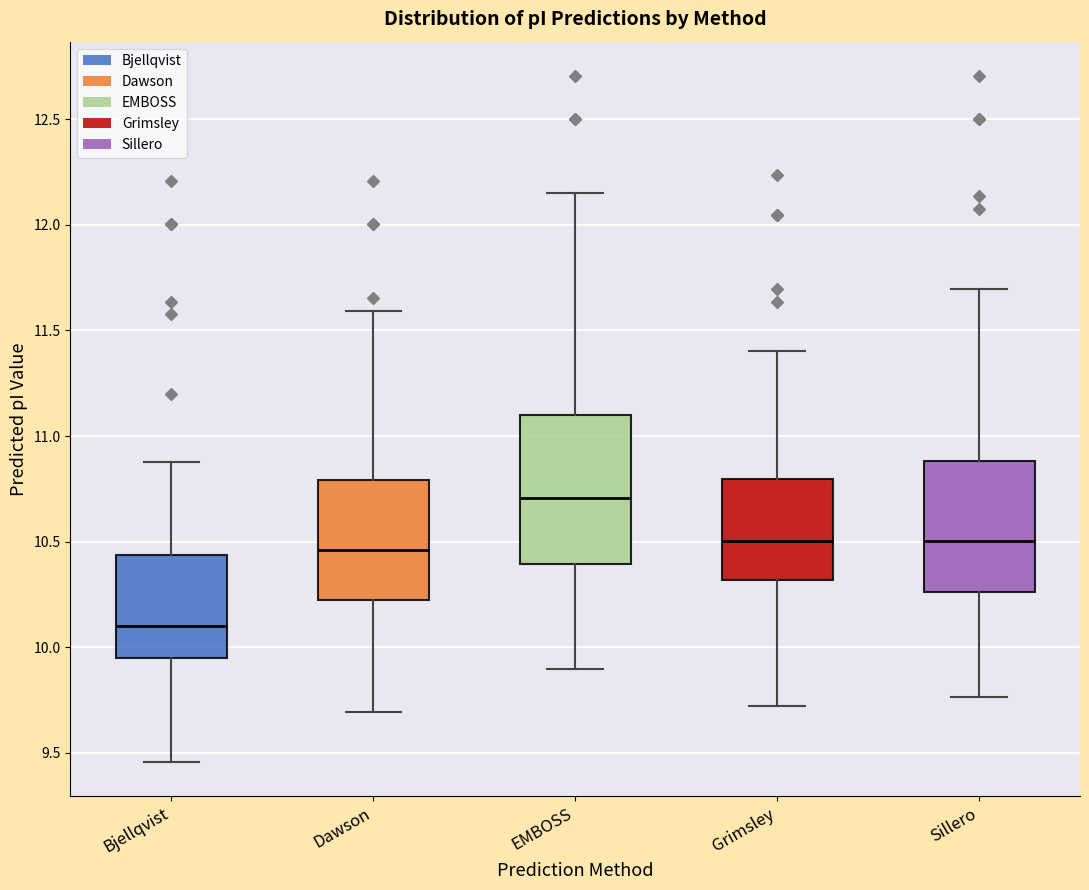

Which box is the tallest, from its lower edge to its upper edge?

EMBOSS